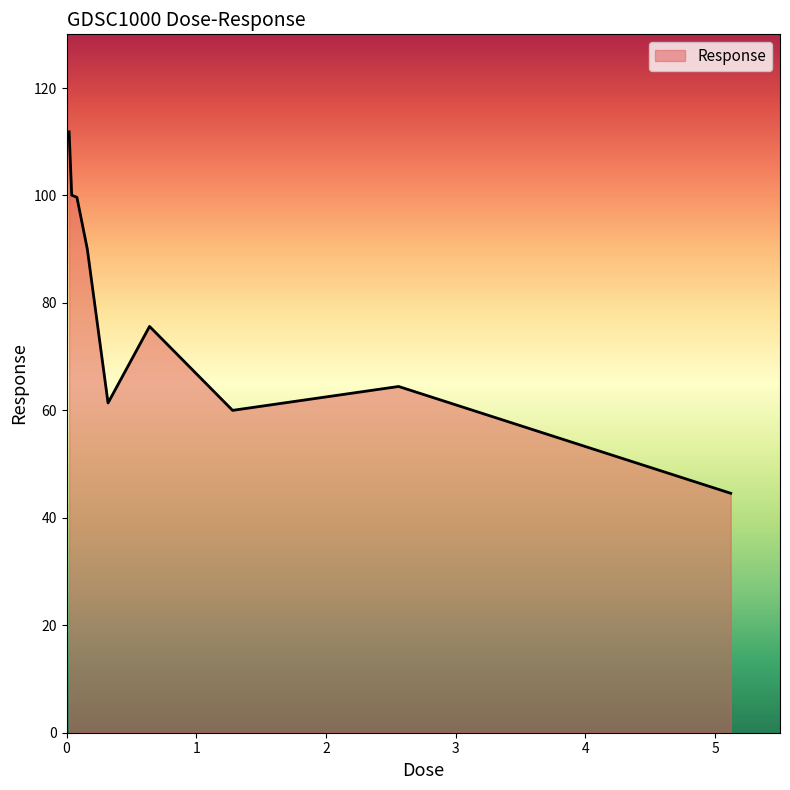

What is the greatest value displayed?

111.8